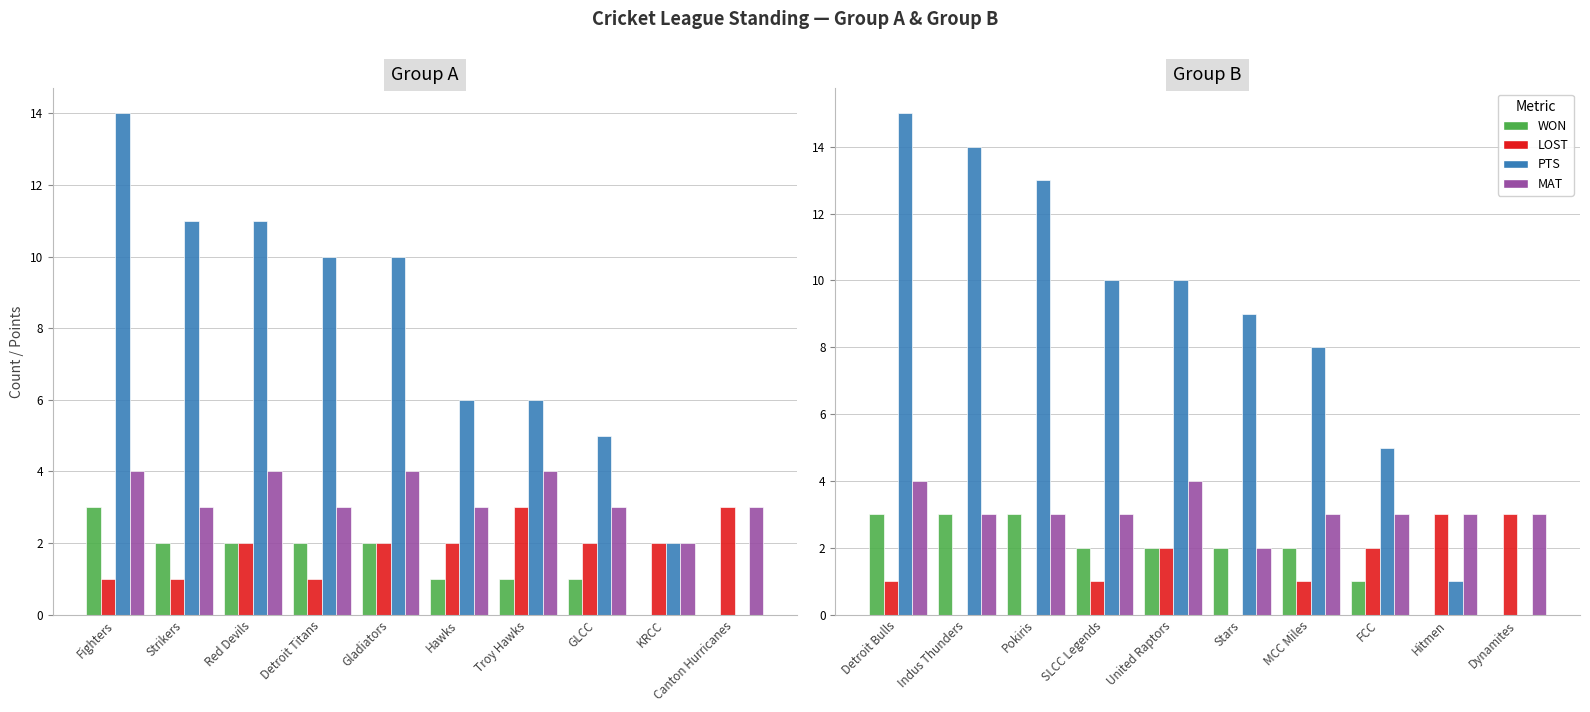

What is the average value of the PTS series?

8